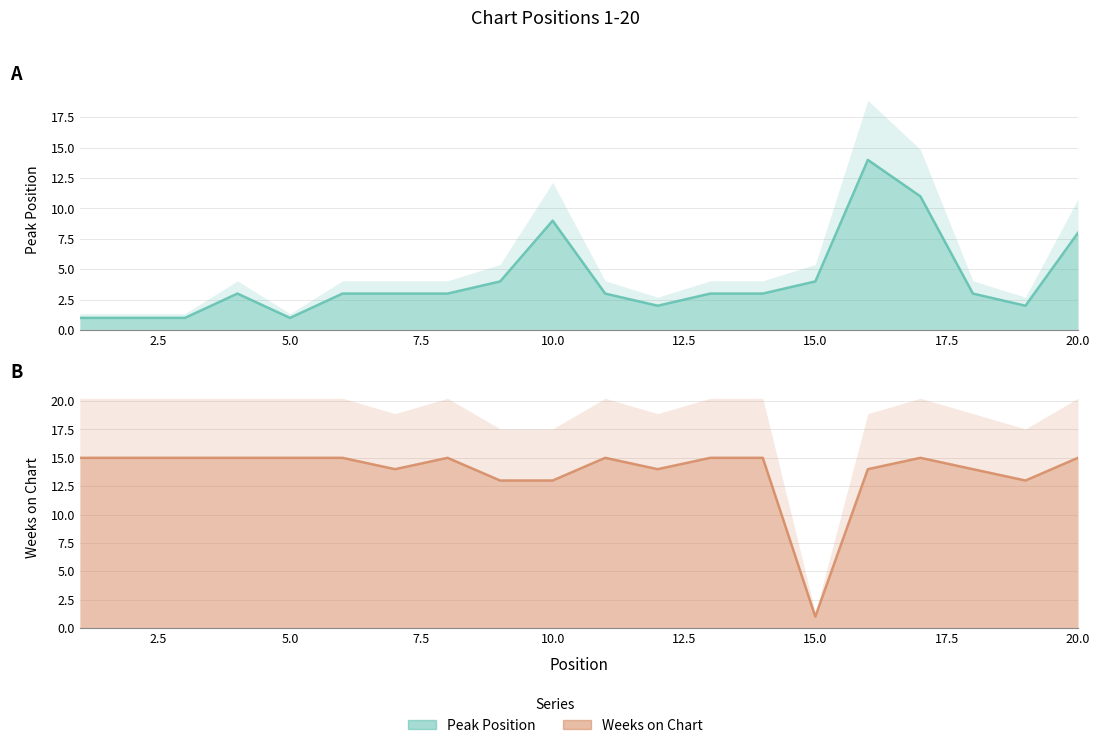

What is the difference between the Weeks on Chart values at 15 and 17?

14